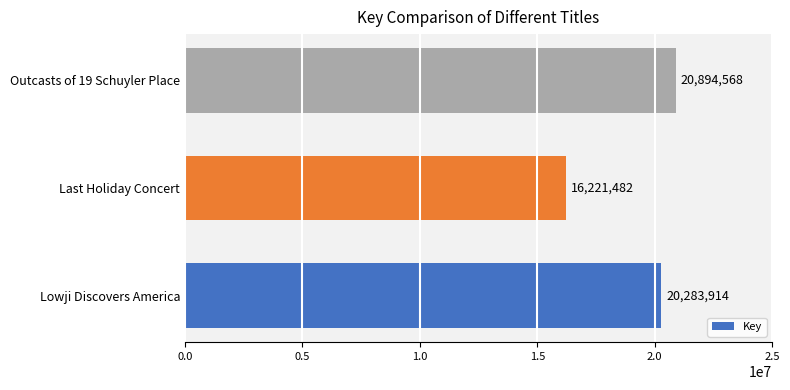

Rank the categories by value from highest to lowest.

Outcasts of 19 Schuyler Place, Lowji Discovers America, Last Holiday Concert